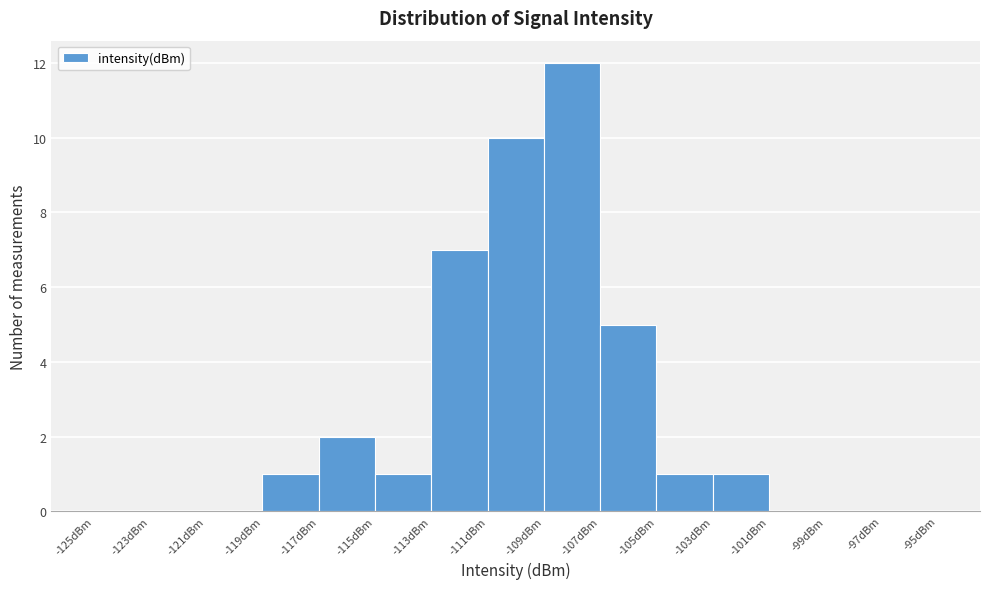

Which range on the x-axis has the tallest bar?

-109 to -107